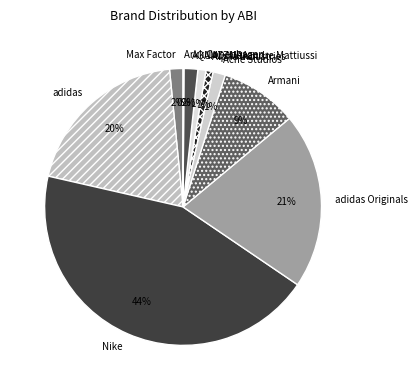

To the nearest percent, what percentage of the pie is adidas?

20%